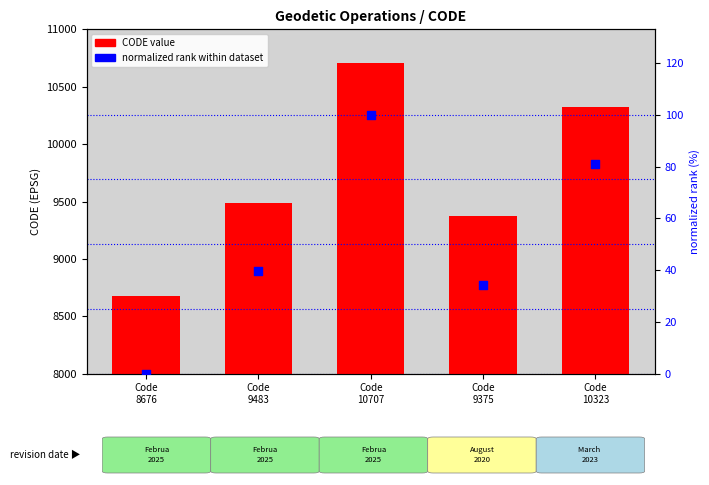

Which series contains the lowest Y value?

normalized rank